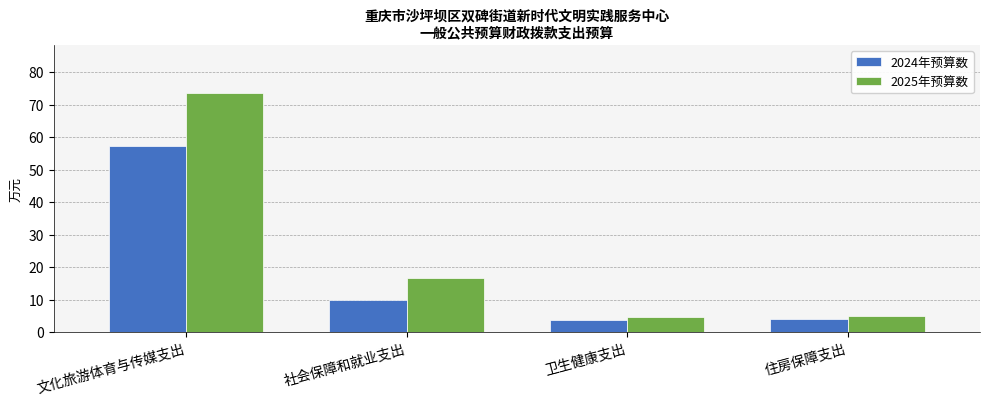

The value of 2025年预算数 at 文化旅游体育与传媒支出 is 37.2. True or false?

False